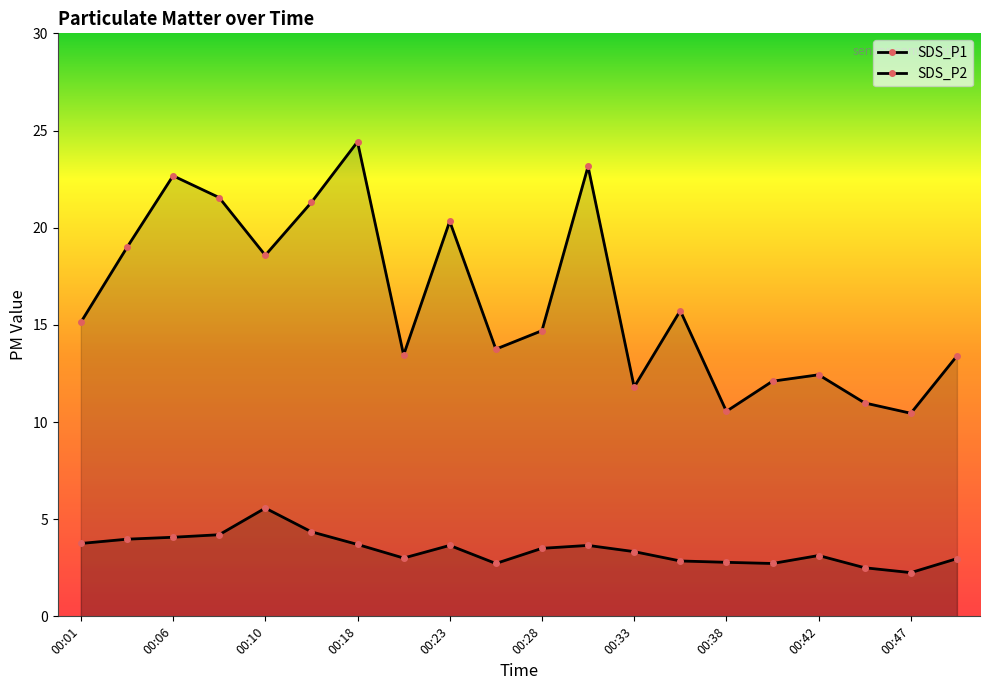

True or false: SDS_P1 has more than 2 points higher than both neighbors.

True